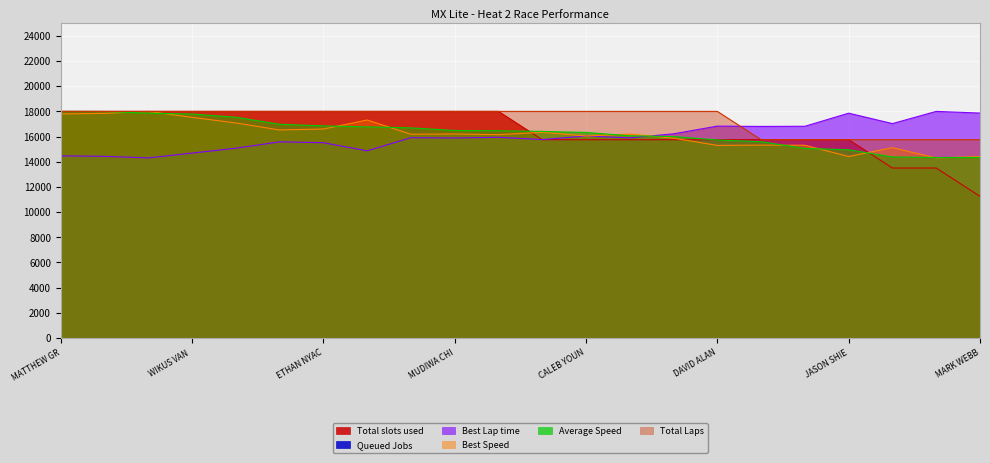

Does the chart display data point markers on the line(s)?

No